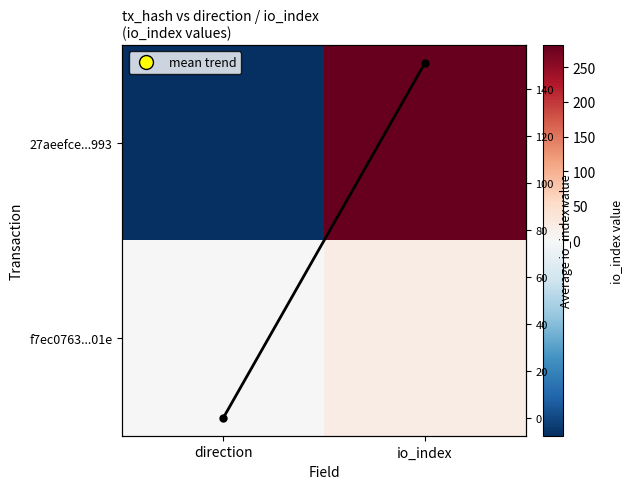

Where is f7ec0763...01e nearest to the value 10?

direction